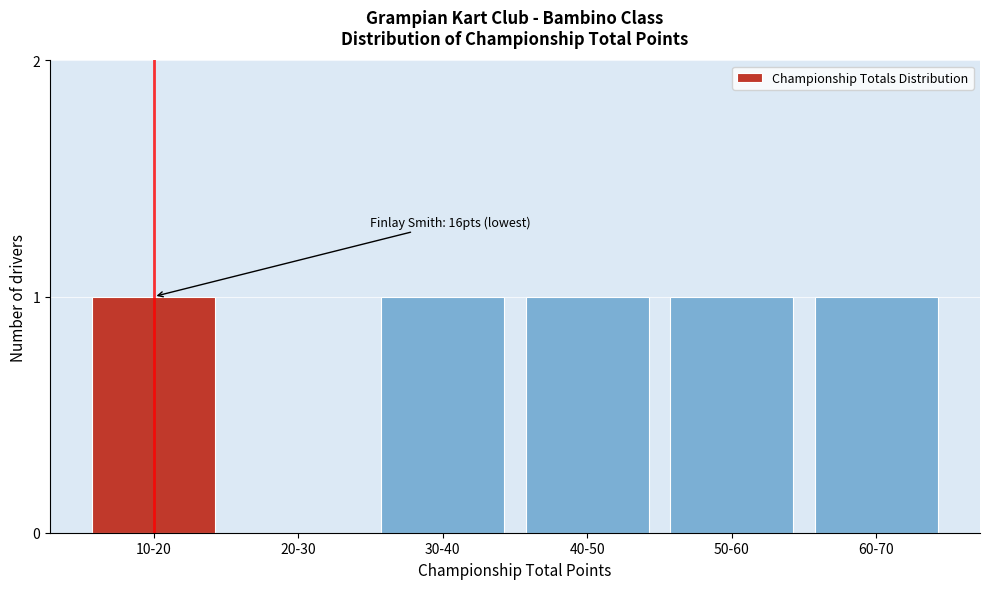

Reading left to right, transcribe all the data shown in this chart.

10-20=1	20-30=0	30-40=1	40-50=1	50-60=1	60-70=1